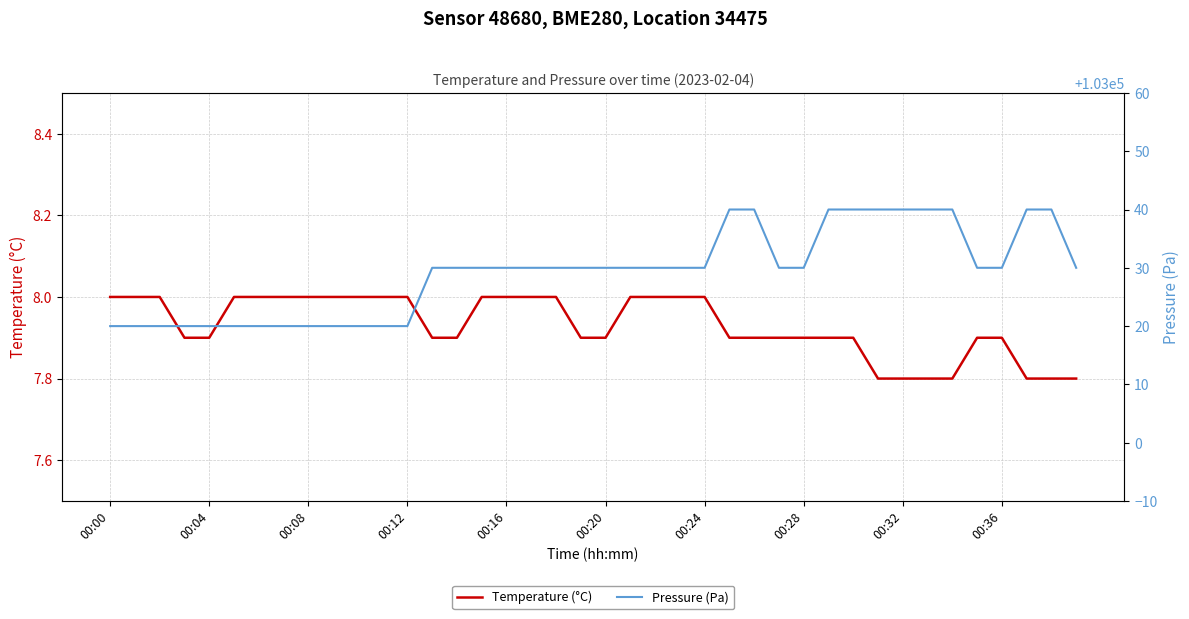

What is the maximum value for Pressure (Pa)?

103040.0